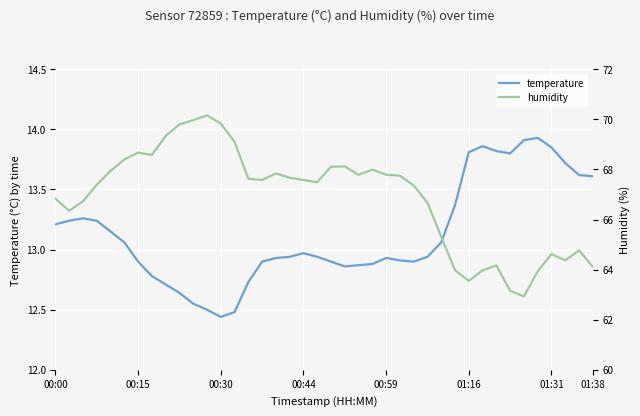

The temperature series shows 3.2 at 00:44. True or false?

False